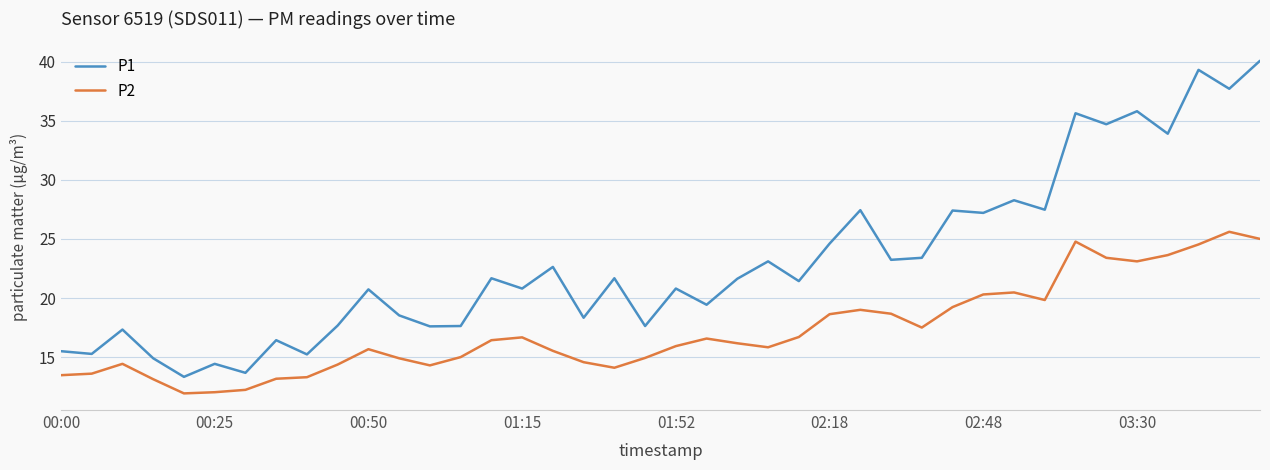

Rank the series by their average value, from lowest to highest.

P2, P1